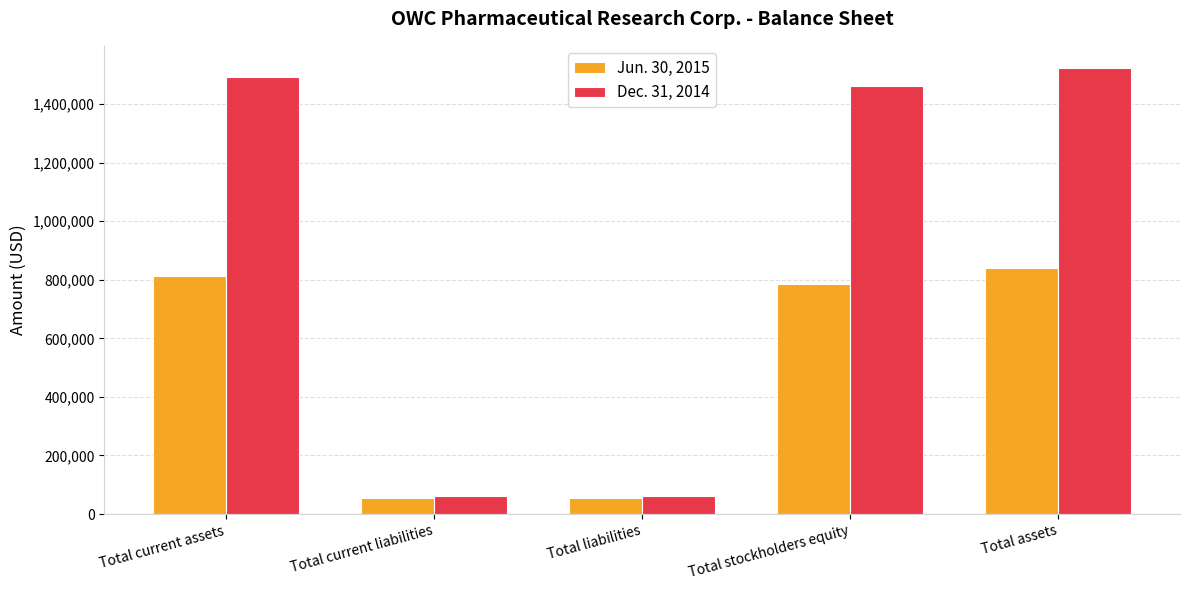

What is the total value across all series at Total liabilities?

115810